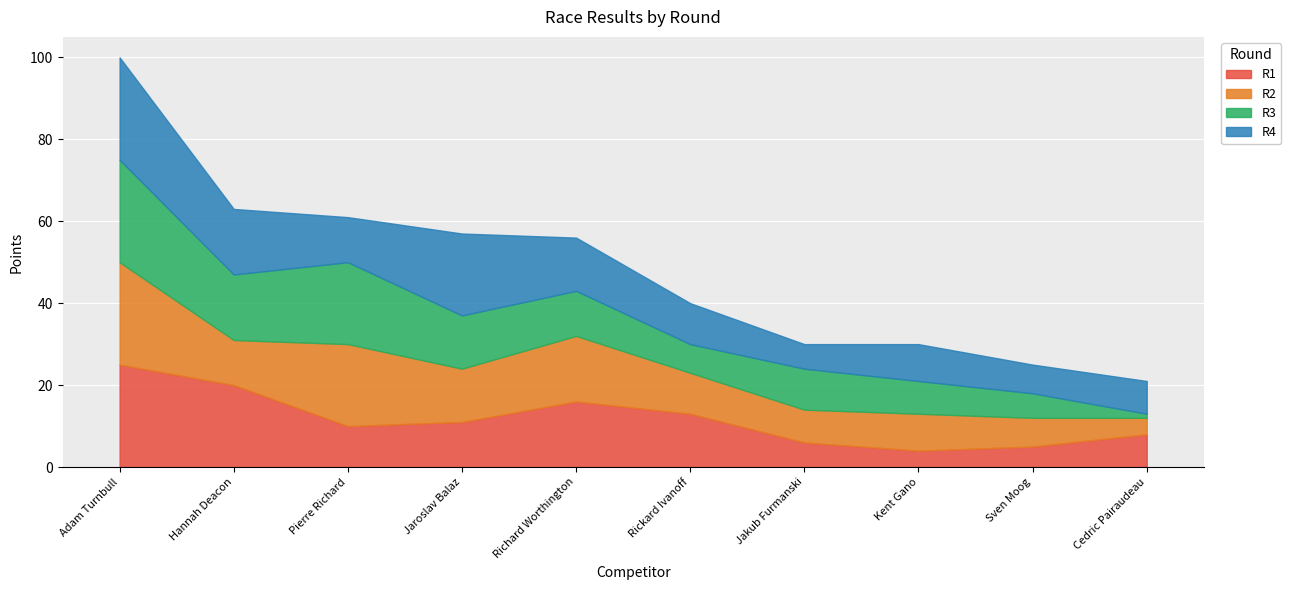

What is the label of the 7th point from the left?

Jakub Furmanski